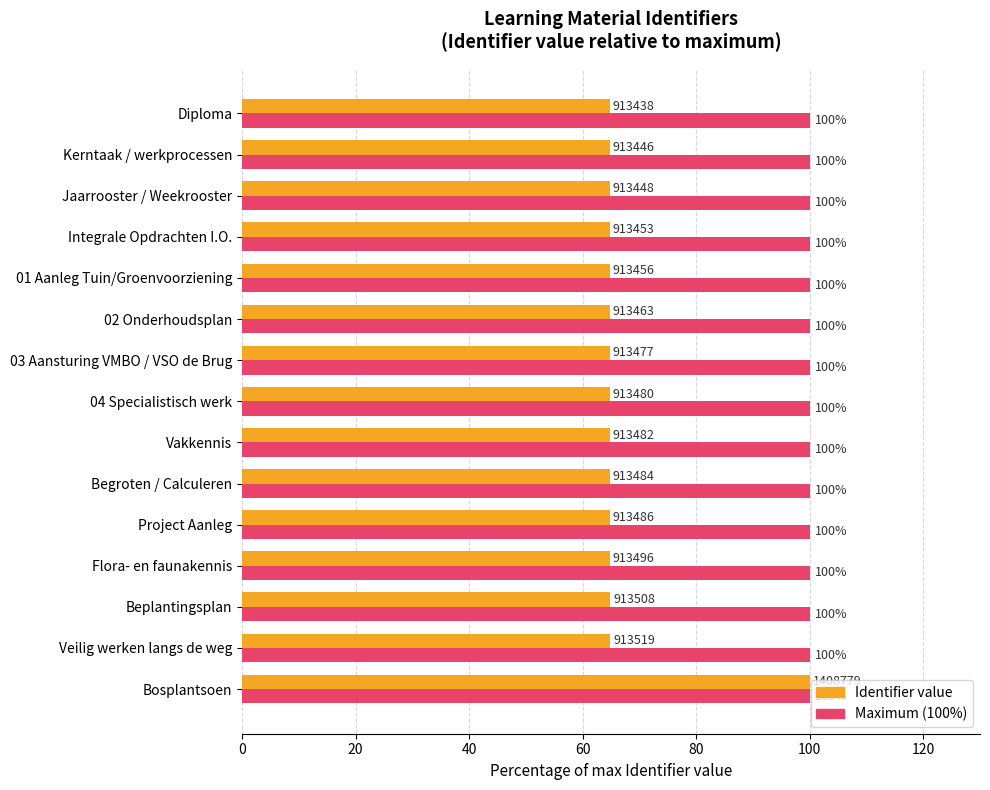

At which category is the sum across all series the highest?

Bosplantsoen